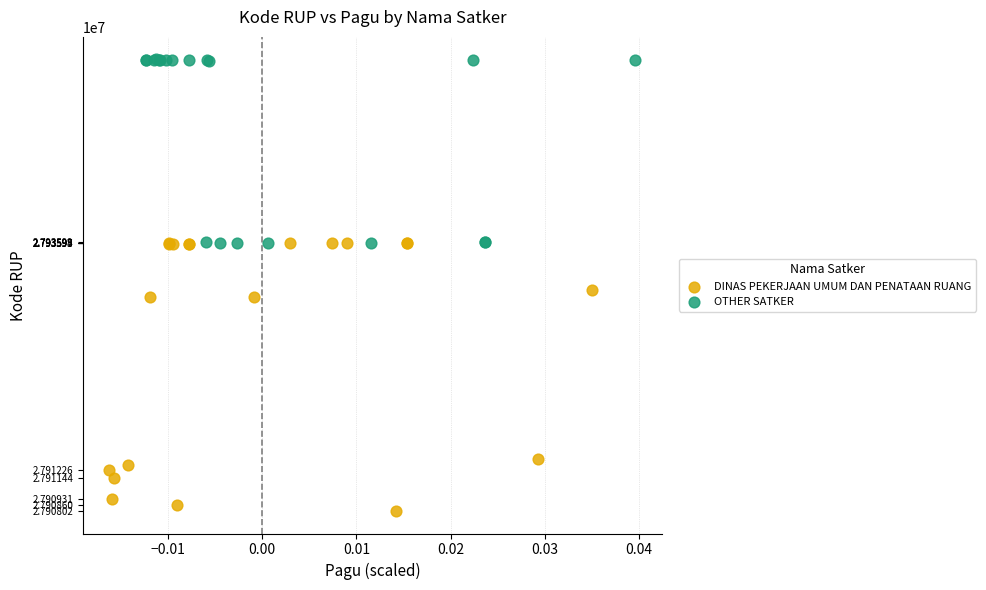

Which series reaches the maximum Y coordinate?

OTHER SATKER